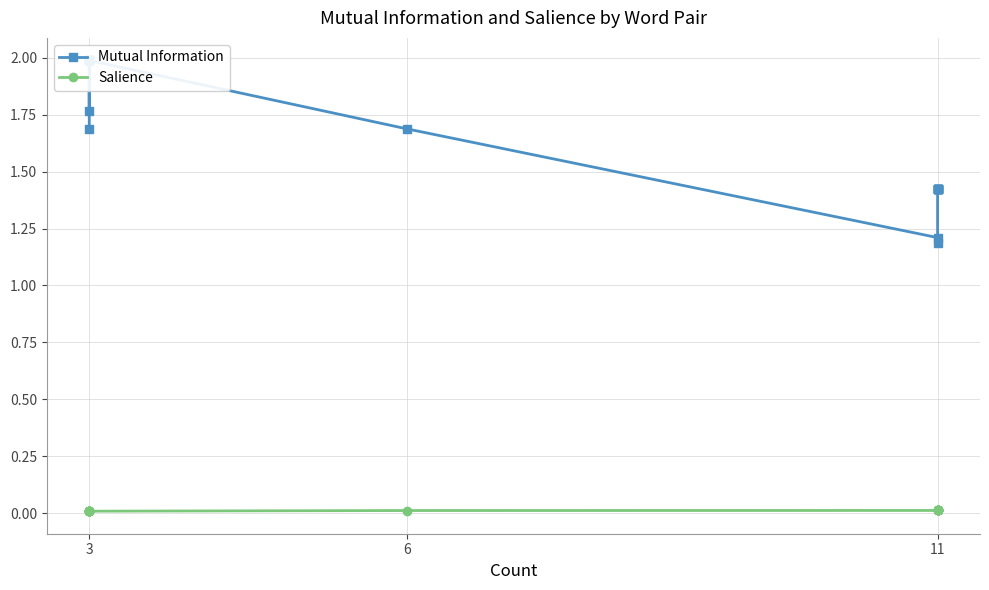

Is this an area chart (filled region under the line)?

No